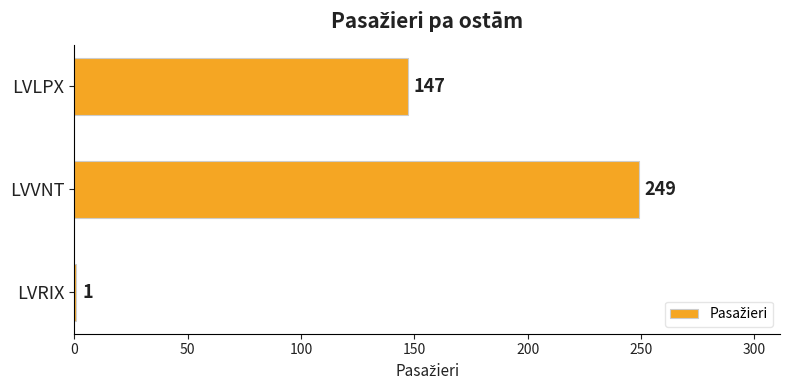

The chart shows a value of 147 at LVLPX. True or false?

True